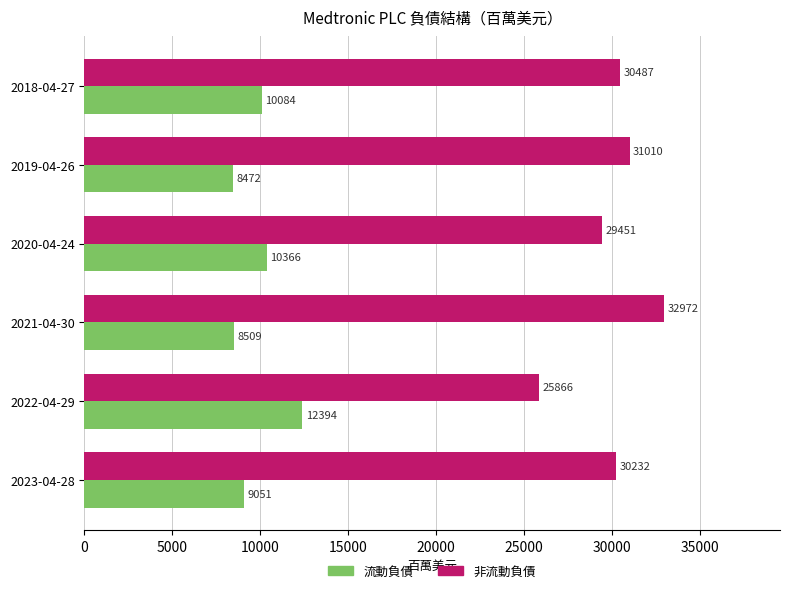

At which label is 流動負債 closest to 10433?

2020-04-24